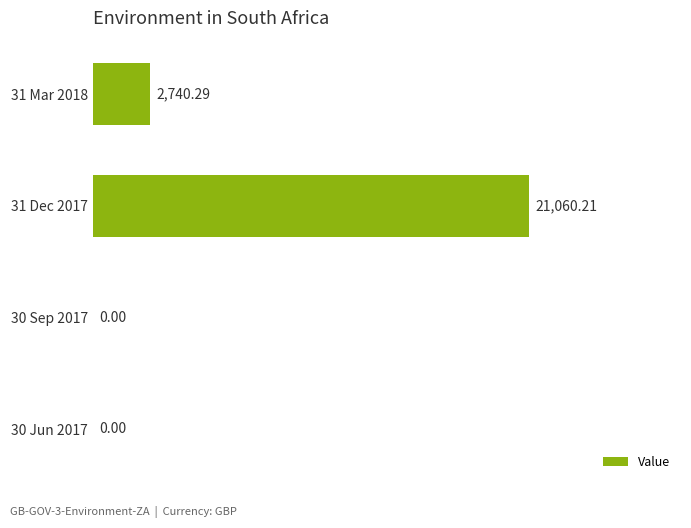

Approximately how many times larger is the value at 31 Dec 2017 compared to 31 Mar 2018?

7.7